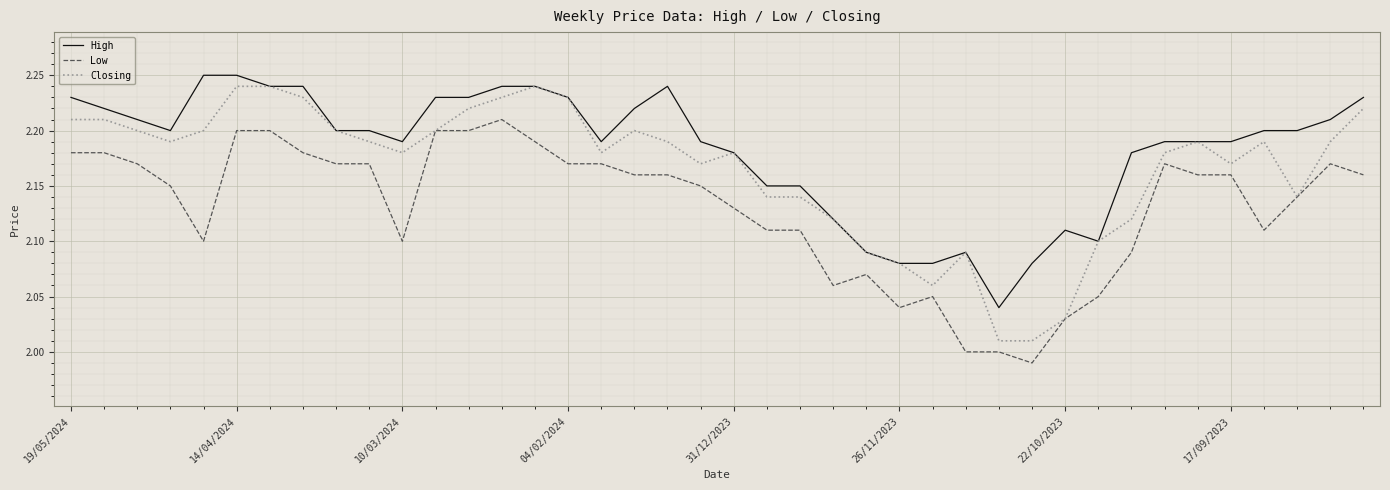

True or false: High and Low cross at least once.

False